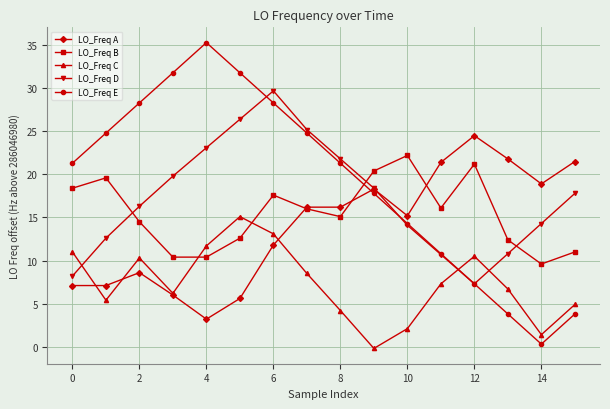

Is this an area chart (filled region under the line)?

No